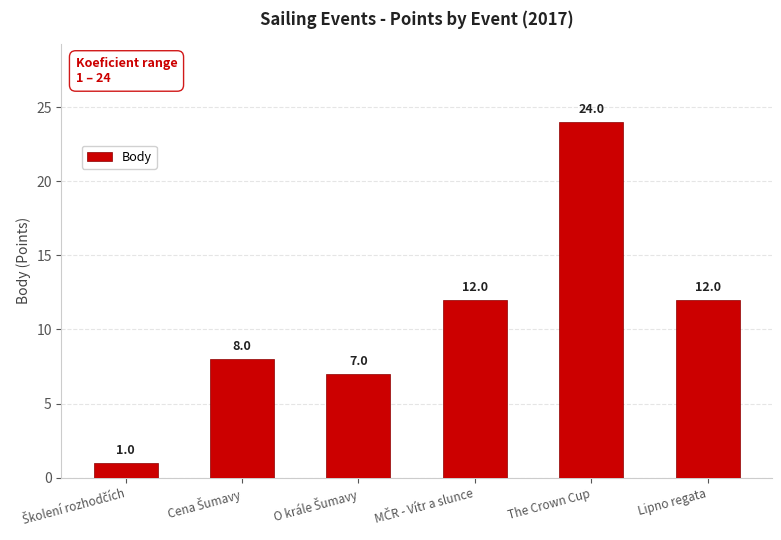

Reading left to right, list all the values displayed in this chart.

1	8	7	12	24	12